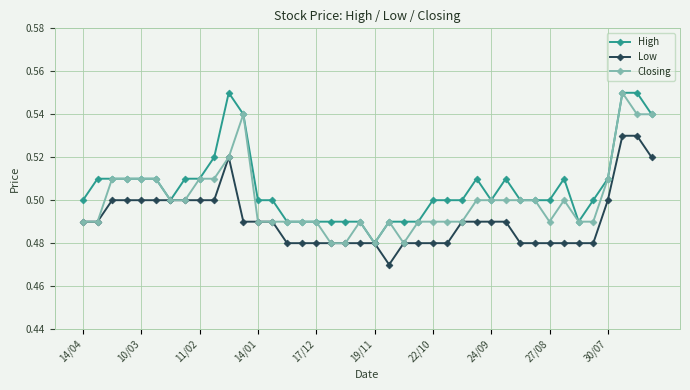

List the series in order of their overall mean, highest first.

High, Closing, Low